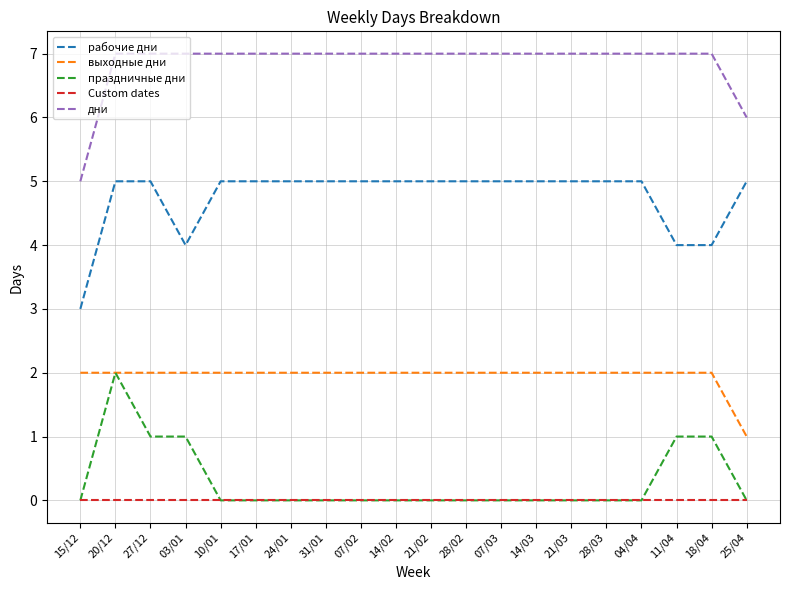

At which category is the sum across all series the highest?

20/12